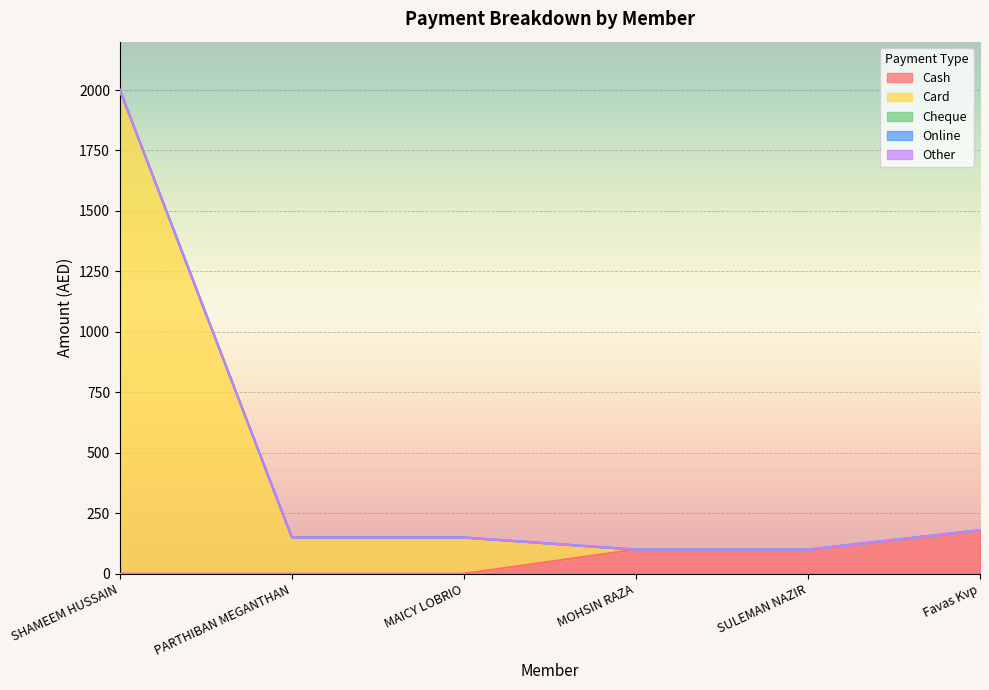

Reading left to right, transcribe all the data shown in this chart.

Cash: 0	0	0	100	100	180
Card: 2000	150	150	0	0	0
Cheque: 0	0	0	0	0	0
Online: 0	0	0	0	0	0
Other: 0	0	0	0	0	0